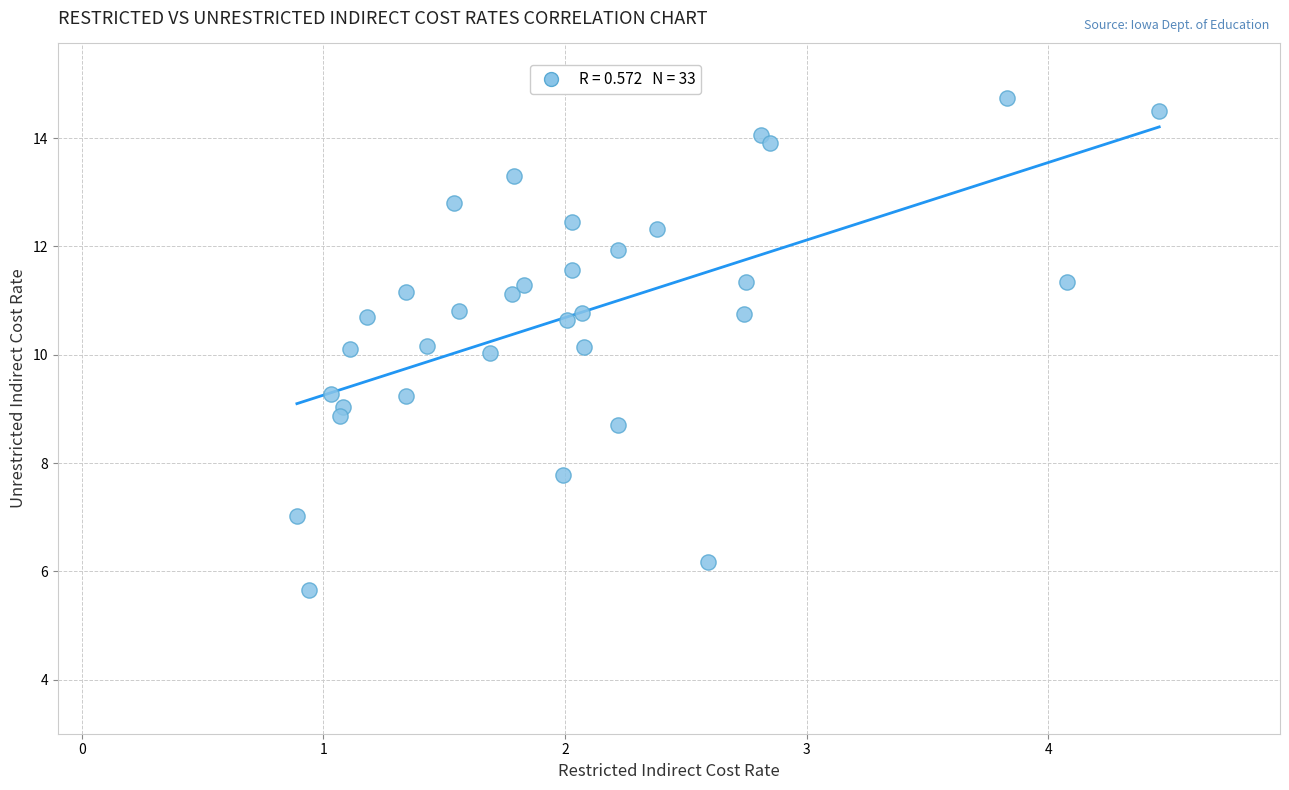

What is the range of Y values (max minus min)?

9.1